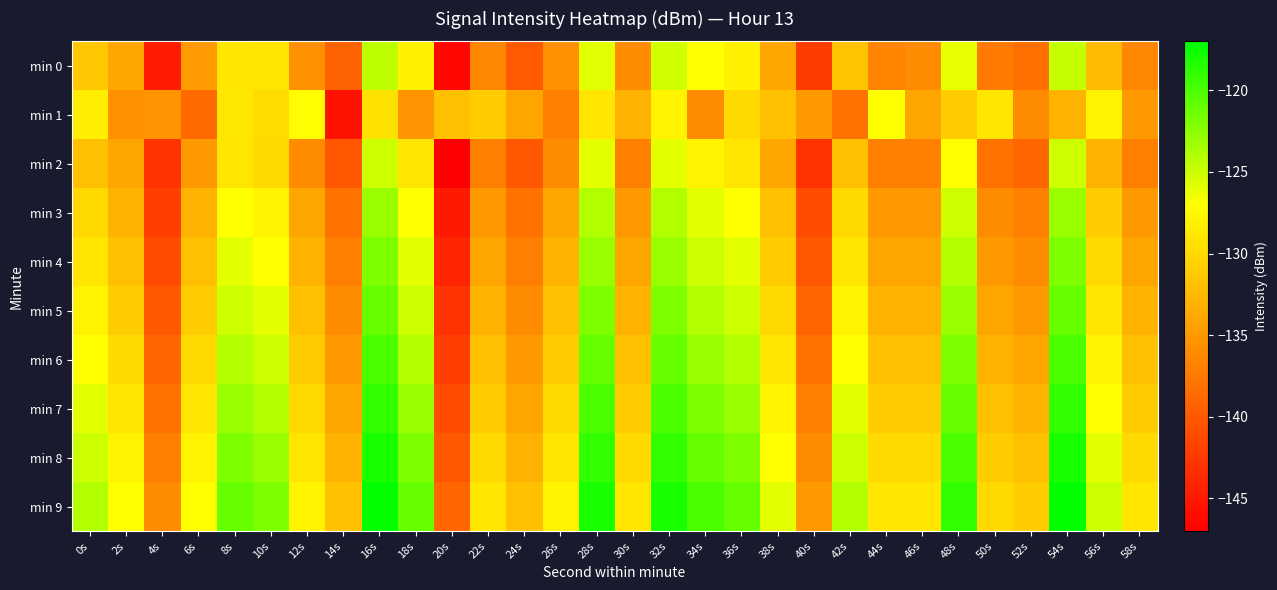

Which series has the largest total across all categories?

min 9